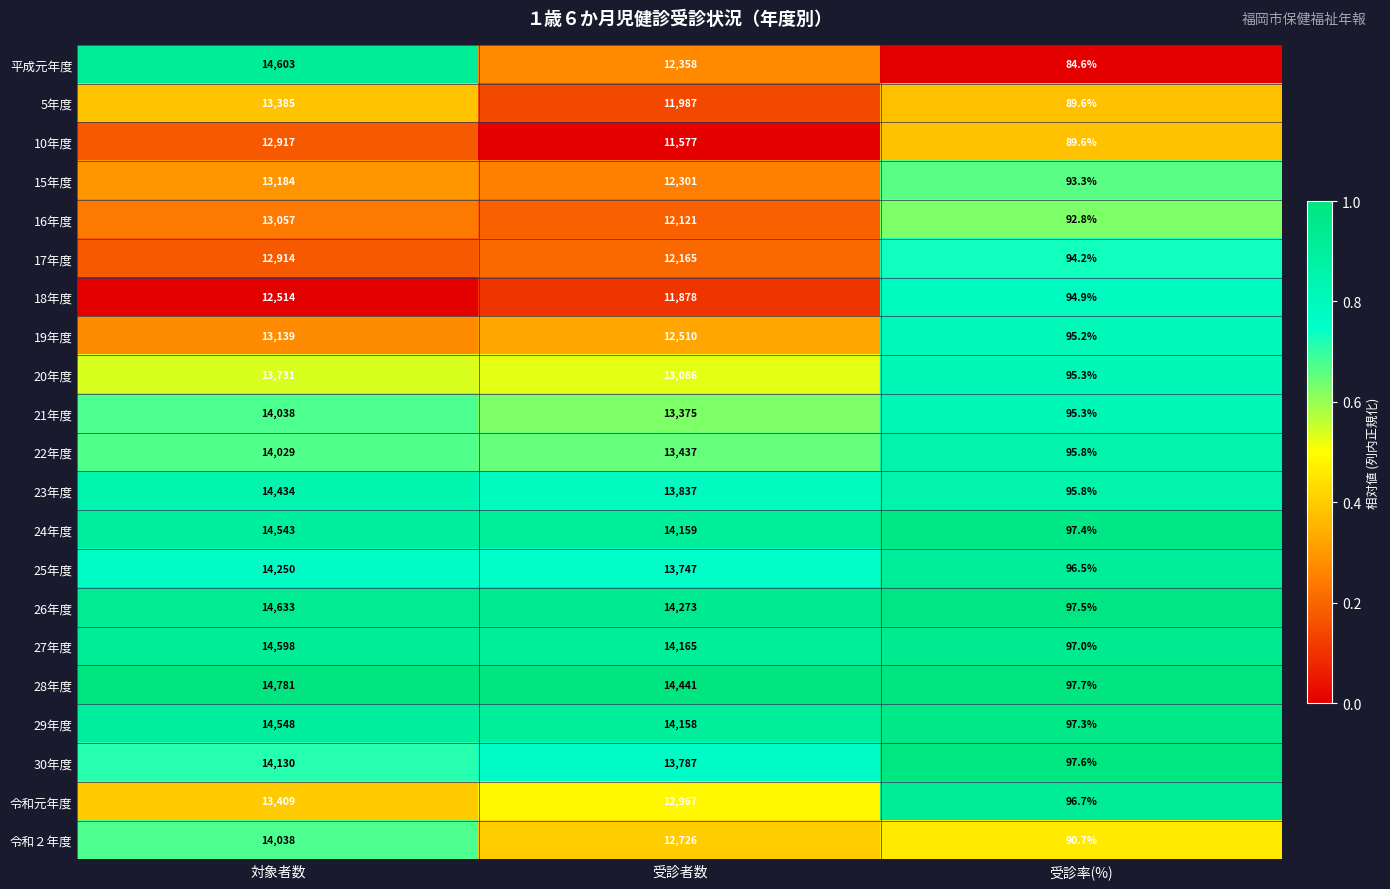

What is the difference between the maximum and minimum values in the 平成元年度 series?

14518.4